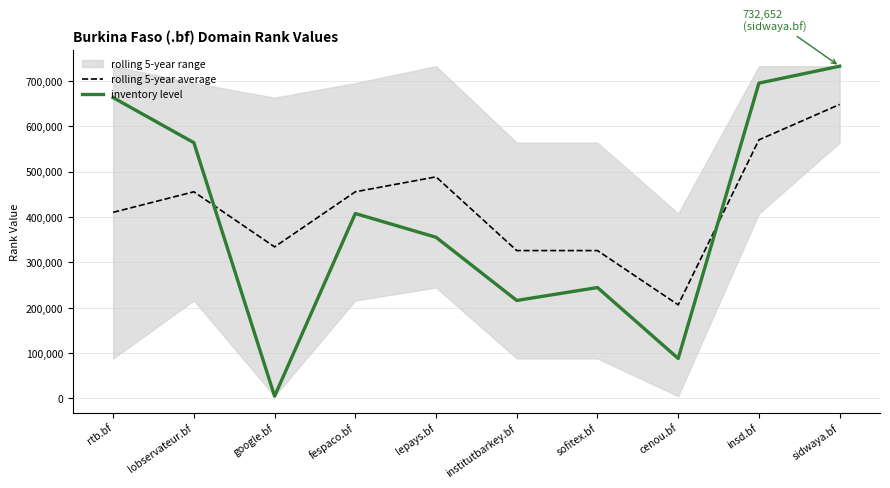

The inventory level series shows 283711.7 at fespaco.bf. True or false?

False